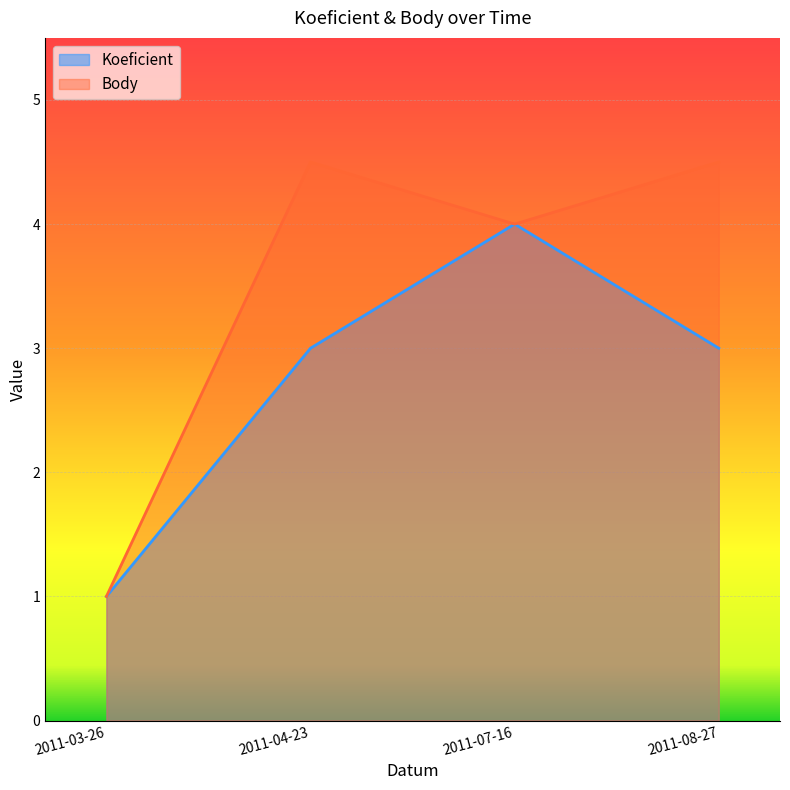

How many lines are shown in the chart?

2